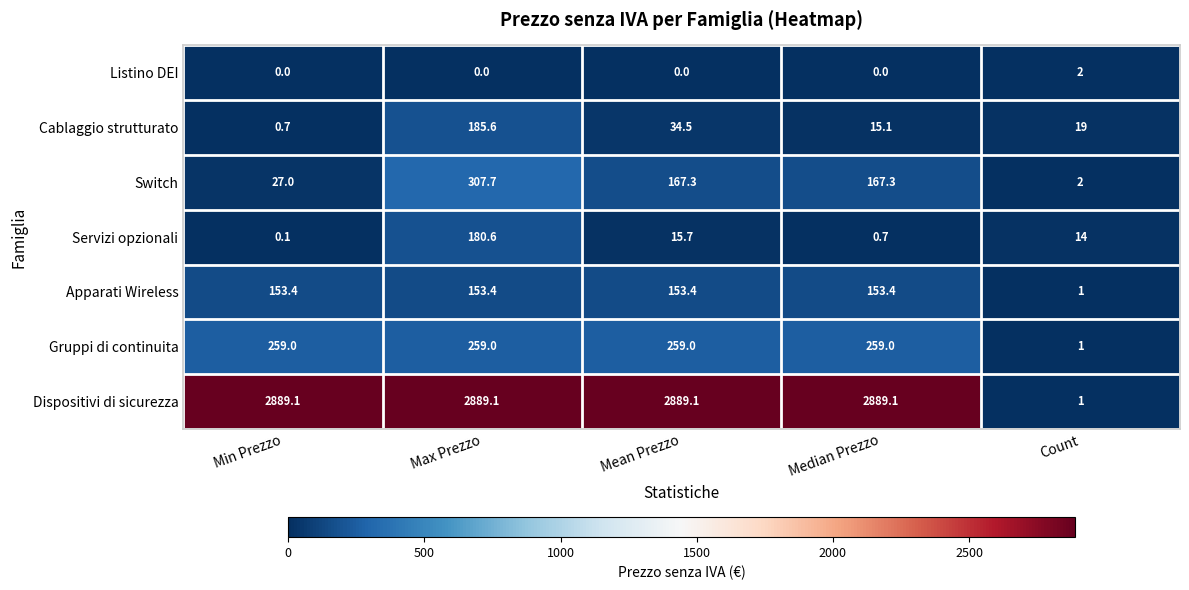

At which category is the sum across all series the highest?

Max Prezzo